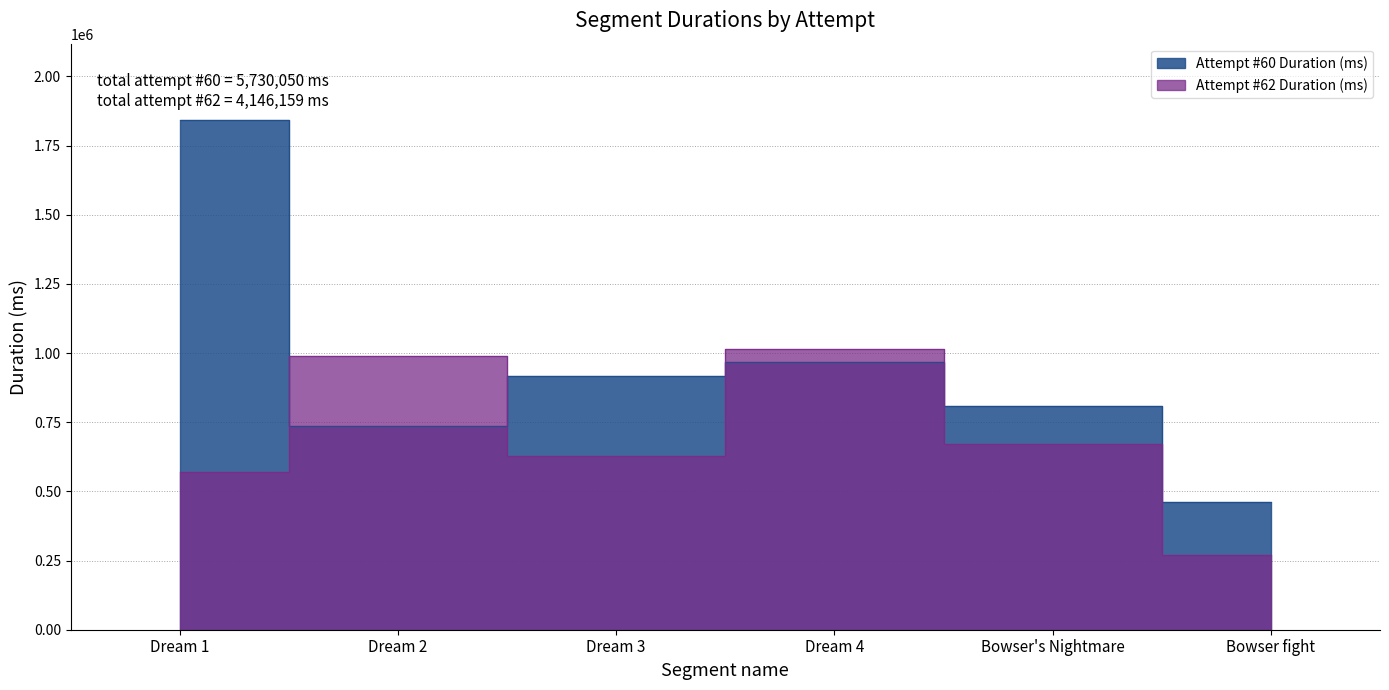

At which label does Attempt #62 Duration (ms) first exceed 671282?

Dream 2